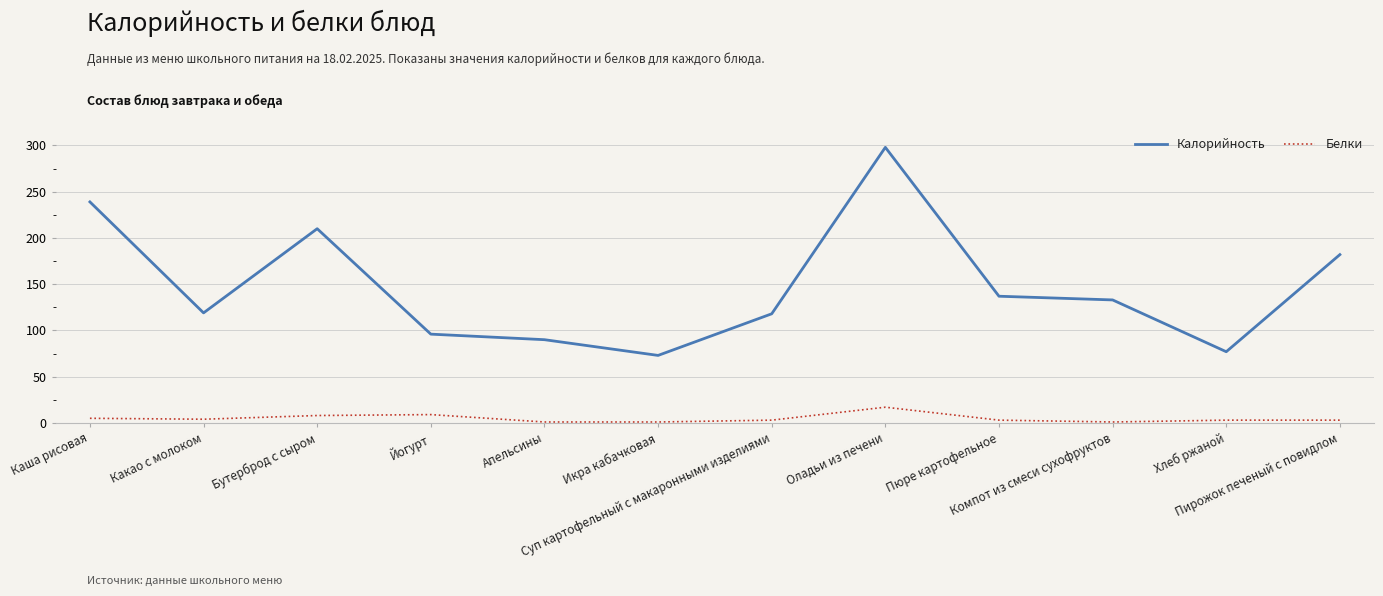

What position from the left is Йогурт?

4